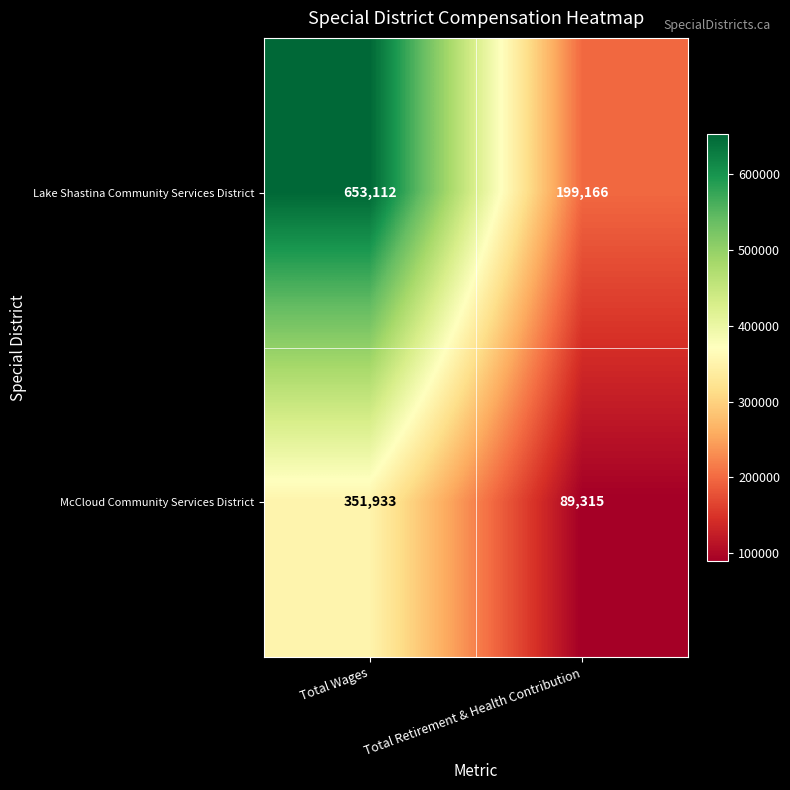

Which series has the widest spread of values?

Lake Shastina Community Services District